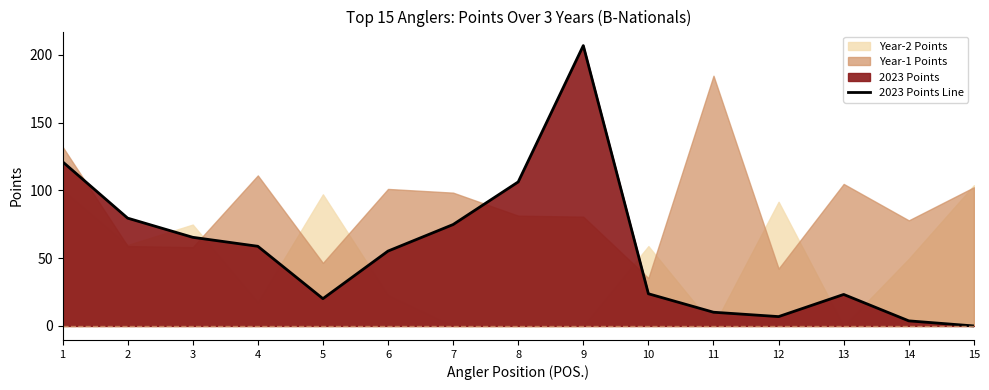

What is the maximum value shown in the chart?

206.9